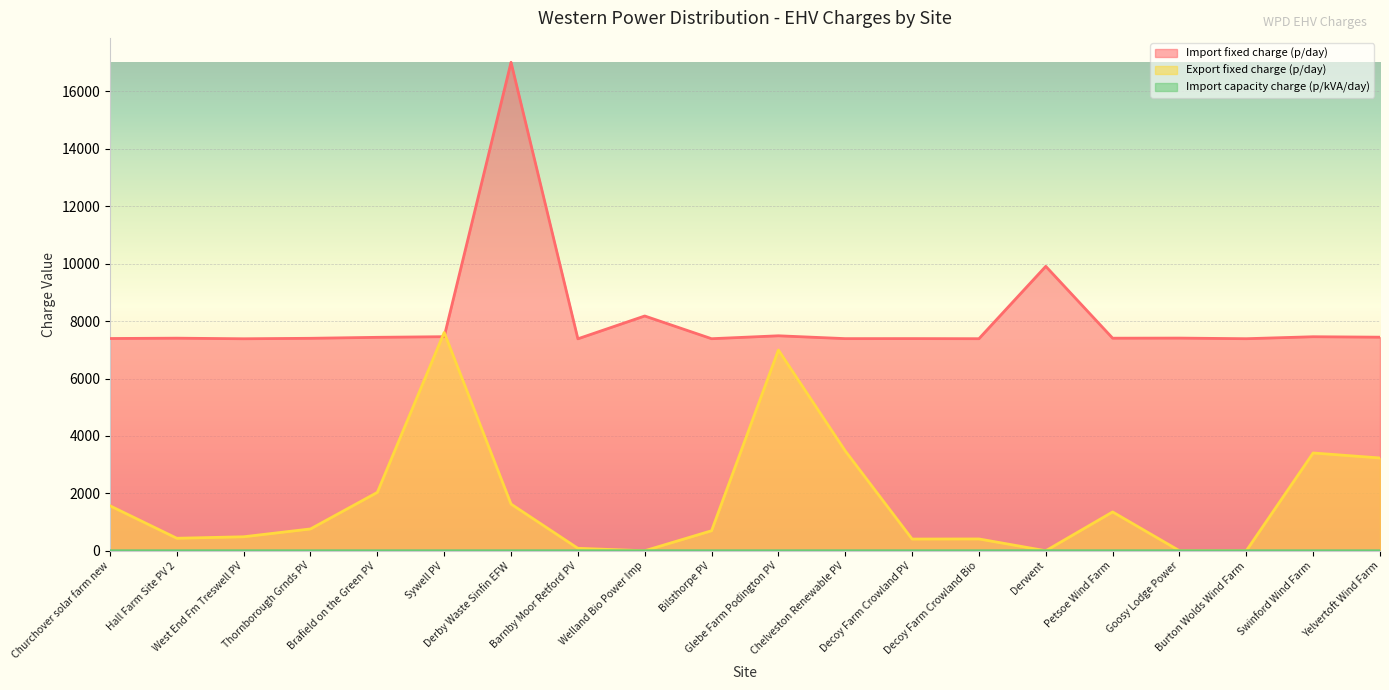

At which label does Import fixed charge (p/day) reach its peak?

Derby Waste Sinfin EFW